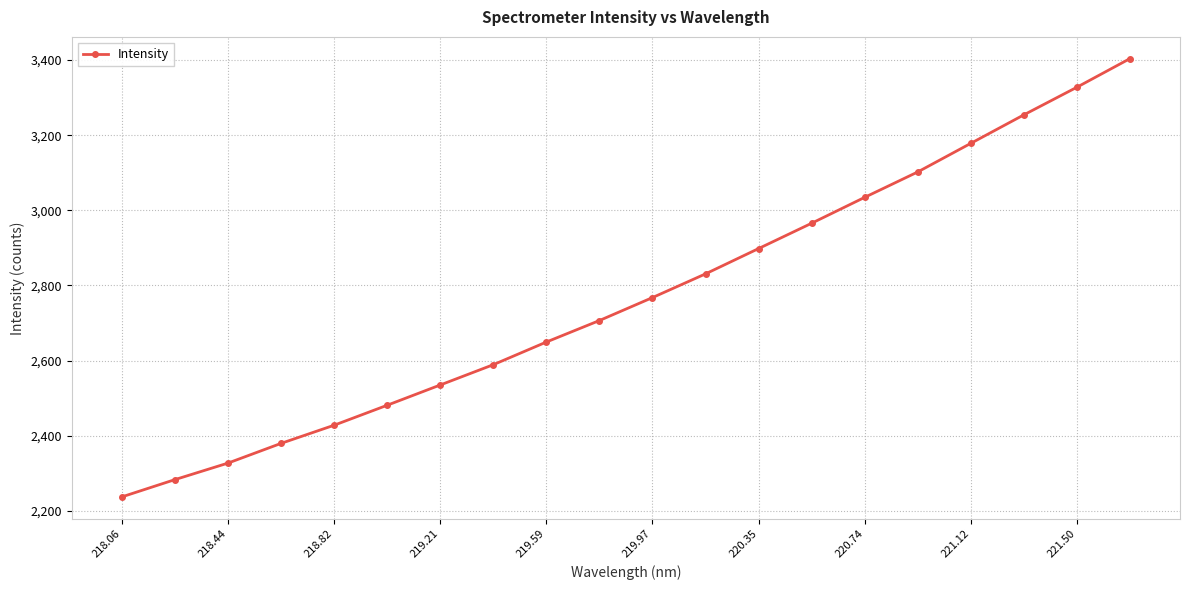

True or false: there are more than 2 points higher than both neighbors.

False